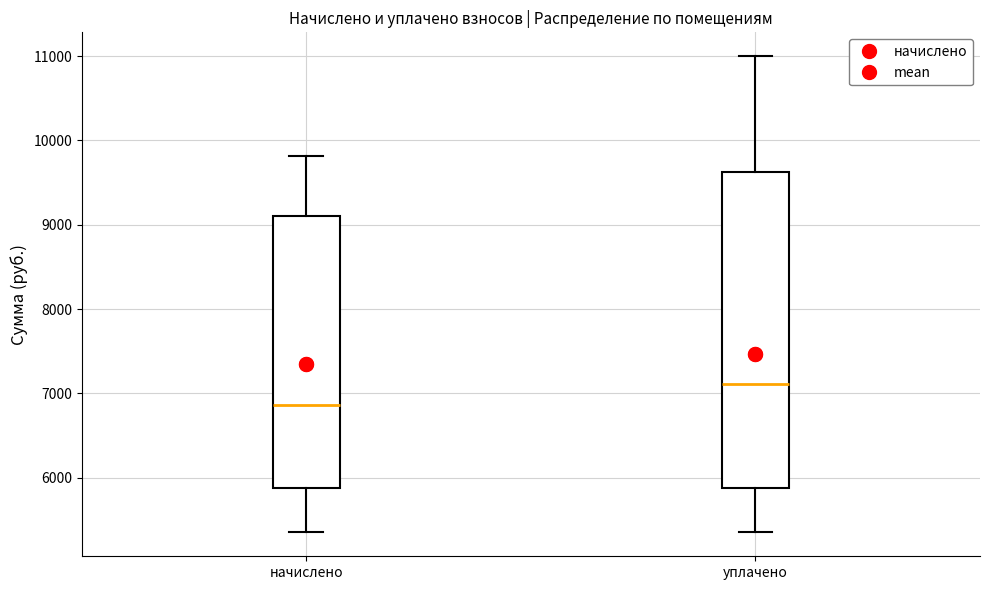

Reading left to right, transcribe this box plot: for each box, give where its median line is, the range the box spans, and where its two whiskers end, as read against the y-axis. The values are not printed on the chart, so give them approximately, as read against the axis.

начислено: median 6900, box 5900 to 9100, whiskers 5300 to 9800
уплачено: median 7100, box 5900 to 9600, whiskers 5300 to 11000